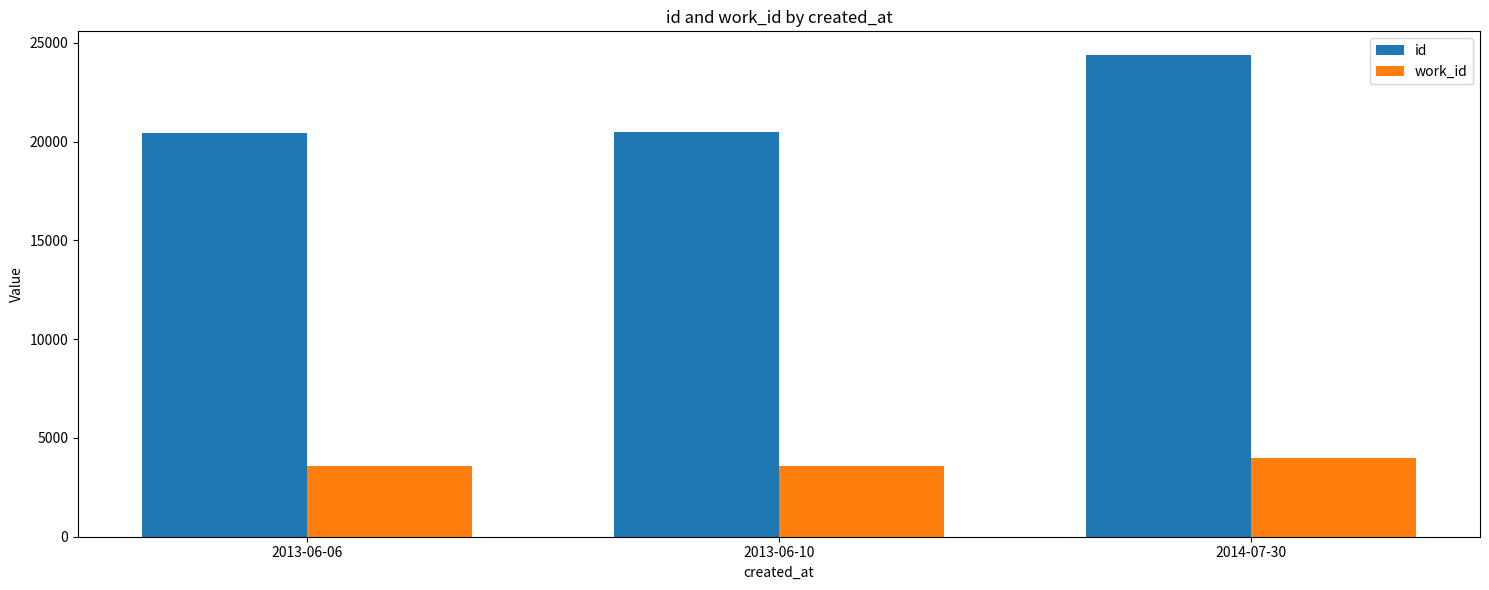

Where is id nearest to the value 22417?

2013-06-10